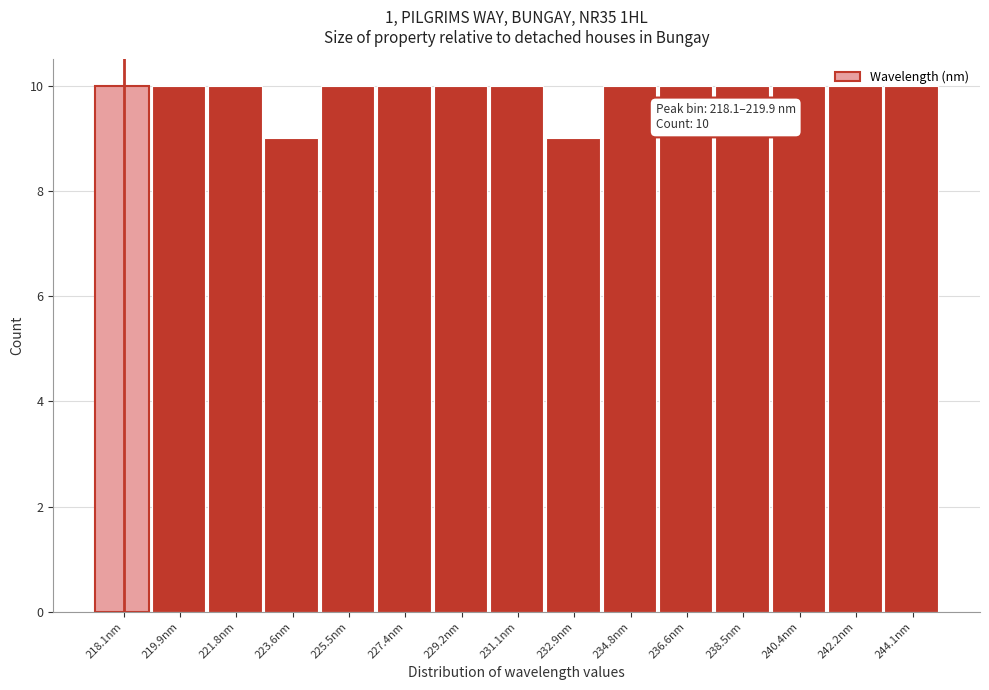

What is the label of the 4th bar from the left?

223.6nm